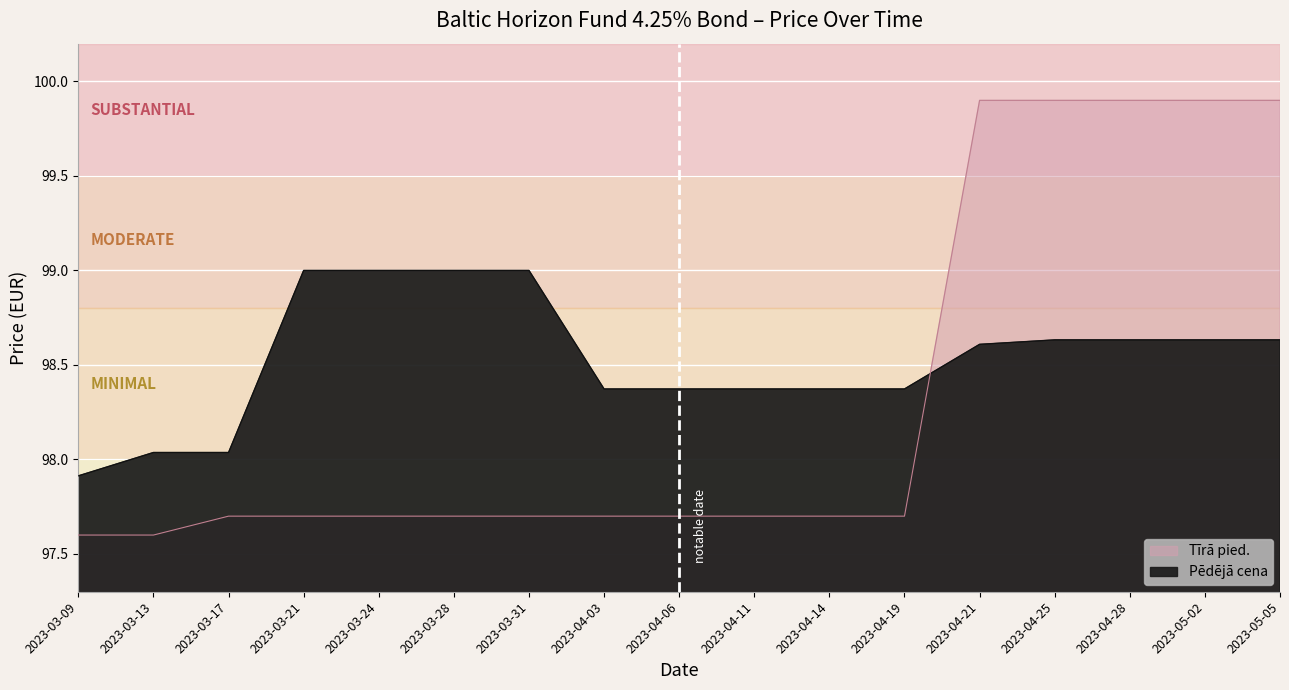

Is it true that Tīrā pied. equals 97.7 at 2023-03-21?

True